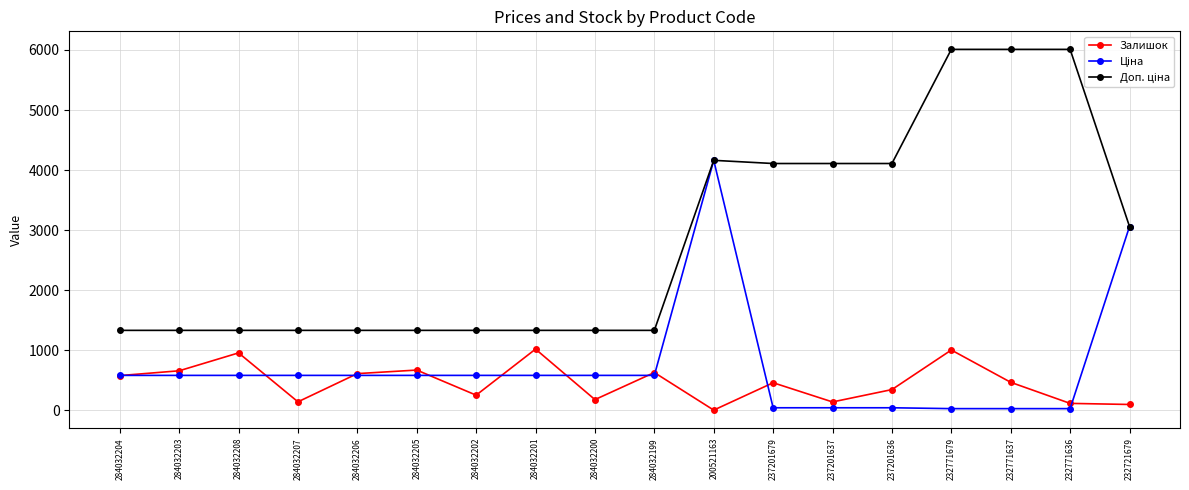

What is the spread (max minus min) of values at 284032199?

749.9